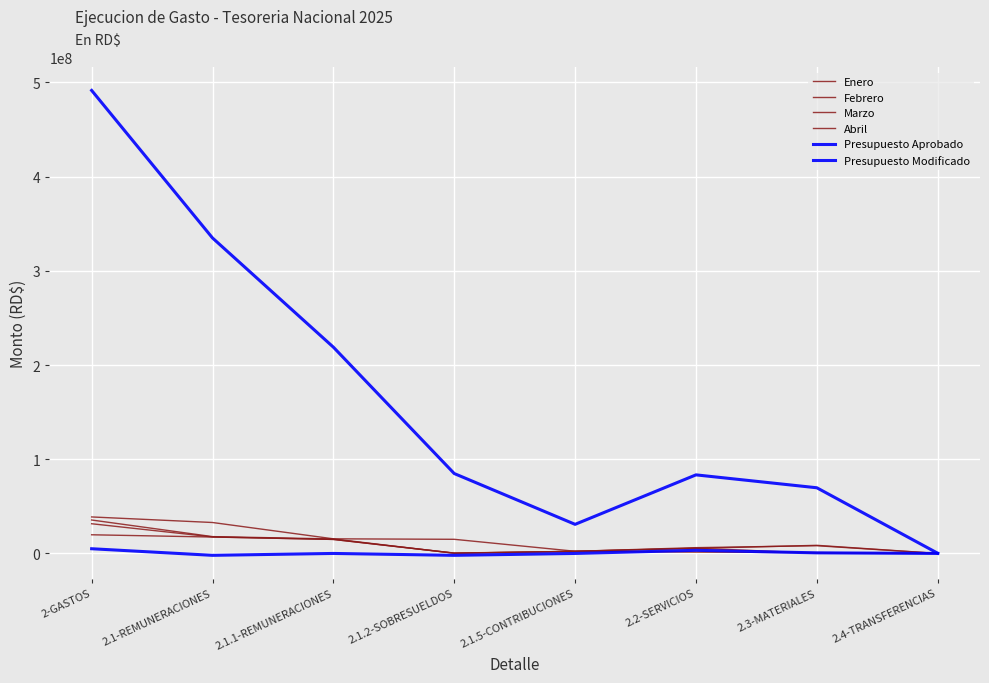

The value of Febrero at 2.4-TRANSFERENCIAS is 23222.7. True or false?

False